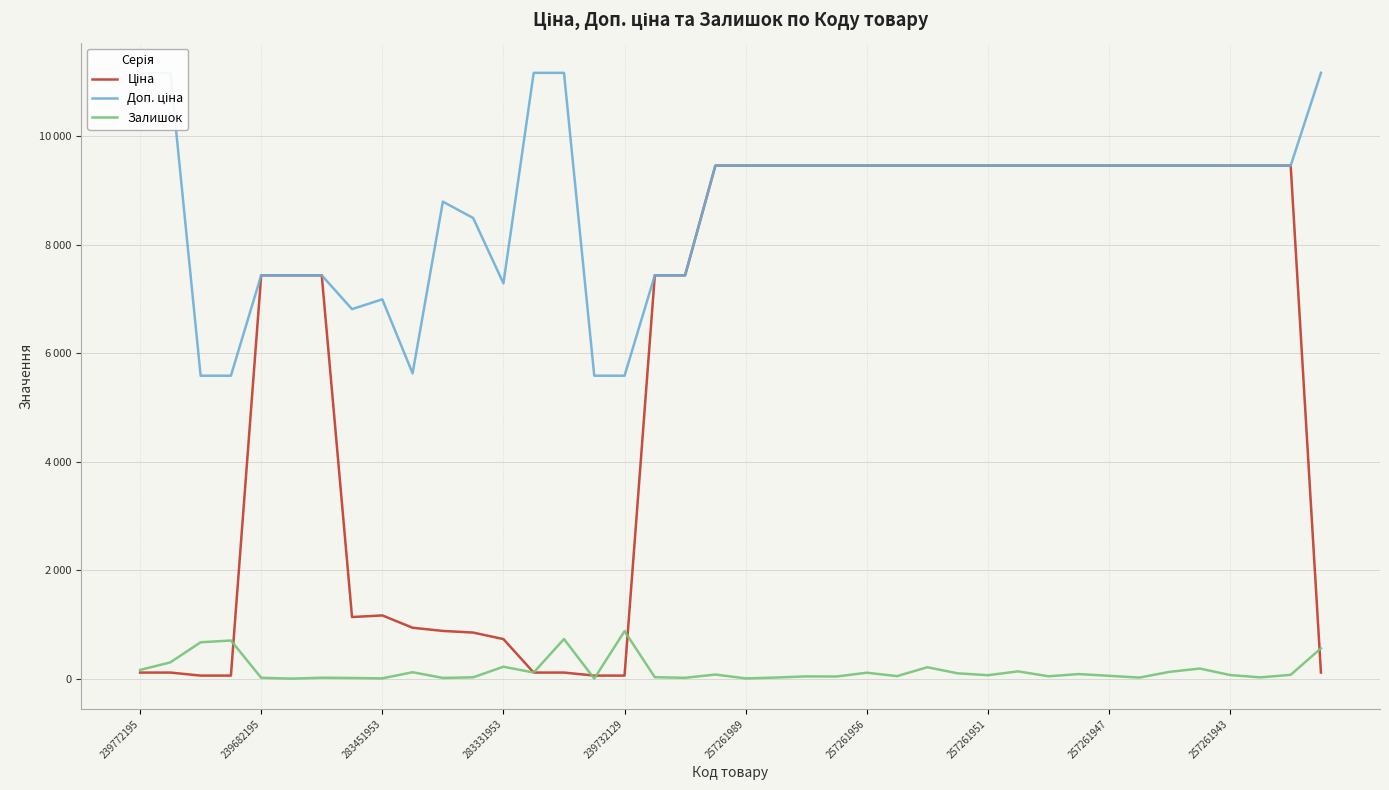

Reading left to right, list all the values displayed in this chart.

Ціна: 111.7	111.7	55.9	55.9	7436.2	7436.2	7436.2	1135.5	1165.6	938.2	879.5	849.3	728.9	111.7	111.7	55.9	55.9	7436.2	7436.2	9458.9	9458.9	9458.9	9458.9	9458.9	9458.9	9458.9	9458.9	9458.9	9458.9	9458.9	9458.9	9458.9	9458.9	9458.9	9458.9	9458.9	9458.9	9458.9	9458.9	111.7
Доп. ціна: 11169.0	11169.0	5585.0	5585.0	7436.2	7436.2	7436.2	6812.7	6993.4	5629.1	8794.5	8493.3	7288.6	11169.0	11169.0	5585.0	5585.0	7436.2	7436.2	9458.9	9458.9	9458.9	9458.9	9458.9	9458.9	9458.9	9458.9	9458.9	9458.9	9458.9	9458.9	9458.9	9458.9	9458.9	9458.9	9458.9	9458.9	9458.9	9458.9	11169.0
Залишок: 160.0	300.0	670.0	703.0	16.0	0.0	17.0	12.0	5.0	118.0	13.0	24.0	219.0	113.0	730.0	0.0	875.0	26.0	15.0	75.0	4.0	20.0	41.0	39.0	109.0	46.0	210.0	98.0	63.0	134.0	43.0	84.0	52.0	19.0	125.0	186.0	66.0	23.0	70.0	559.0